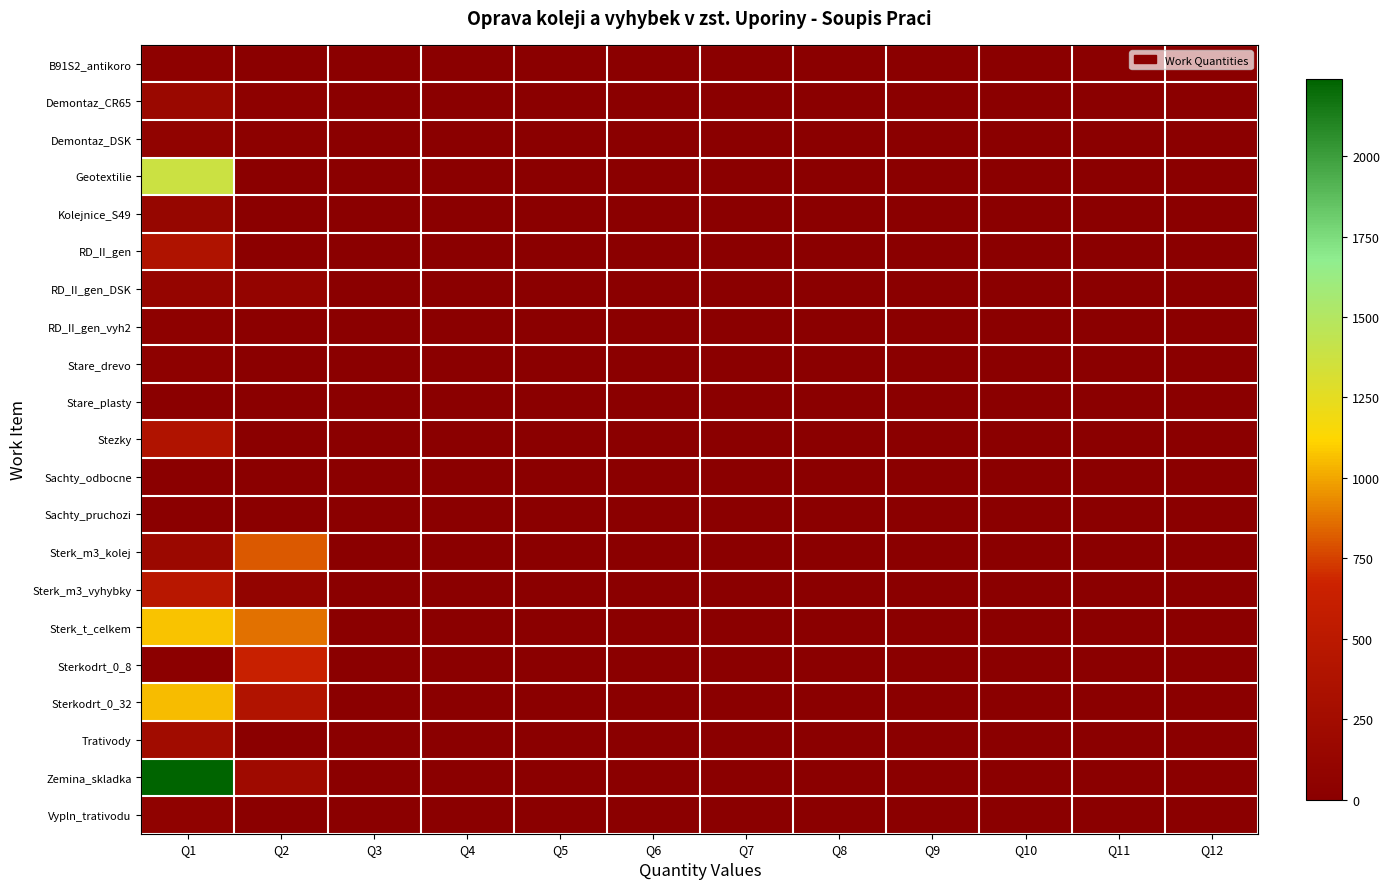

At which category is the sum across all series the highest?

Q1